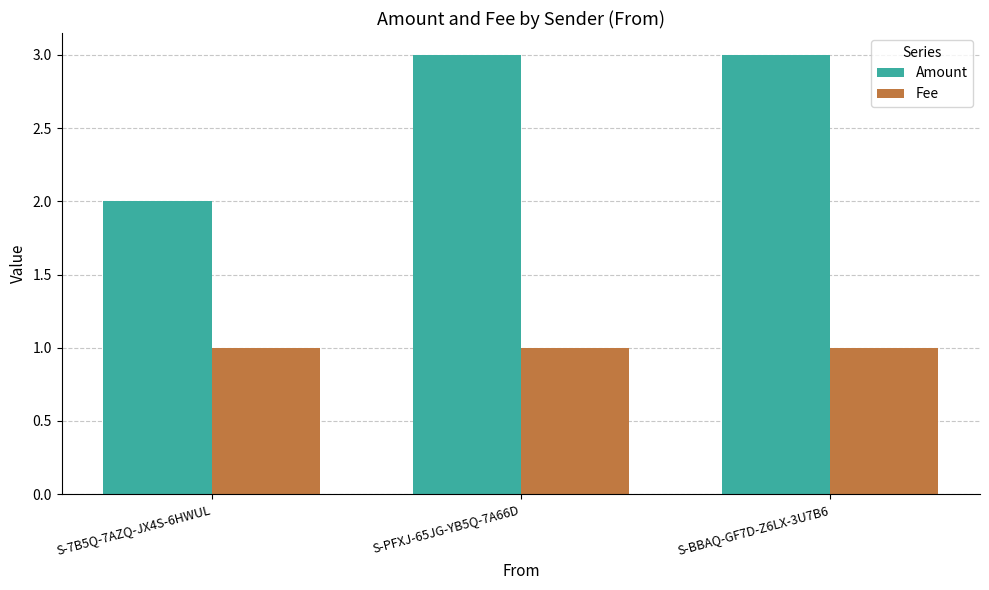

What is the highest value of the Amount series?

3.0